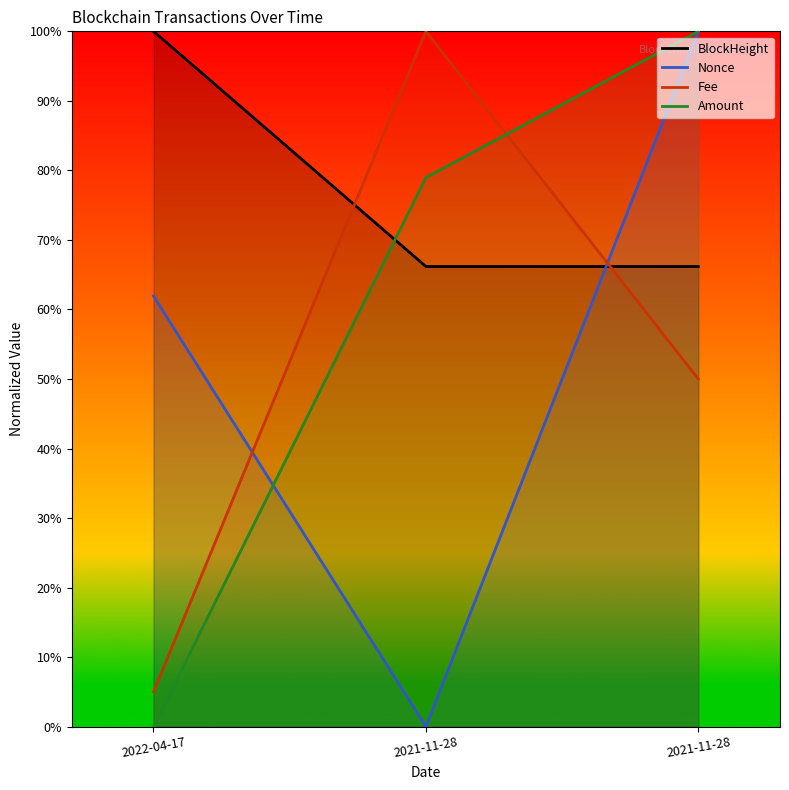

What is the label of the 2nd point from the right?

2021-11-28